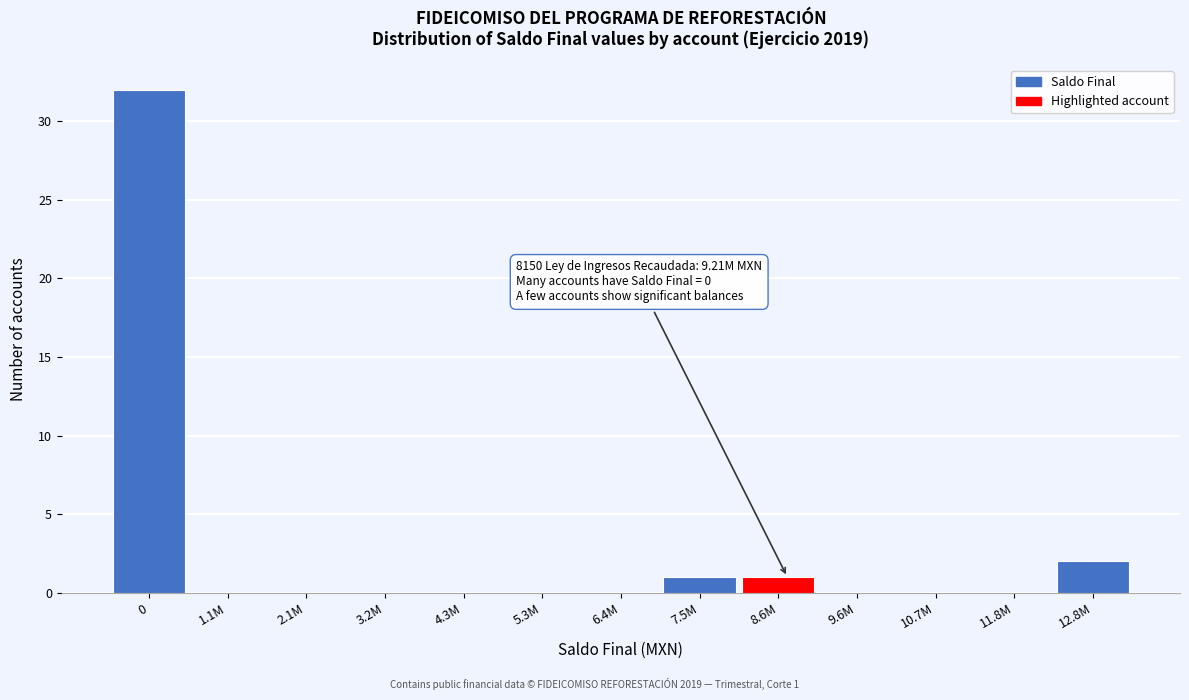

Reading left to right, transcribe all the data shown in this chart.

0=32	1.1M=0	2.1M=0	3.2M=0	4.3M=0	5.3M=0	6.4M=0	7.5M=1	8.6M=1	9.6M=0	10.7M=0	11.8M=0	12.8M=2